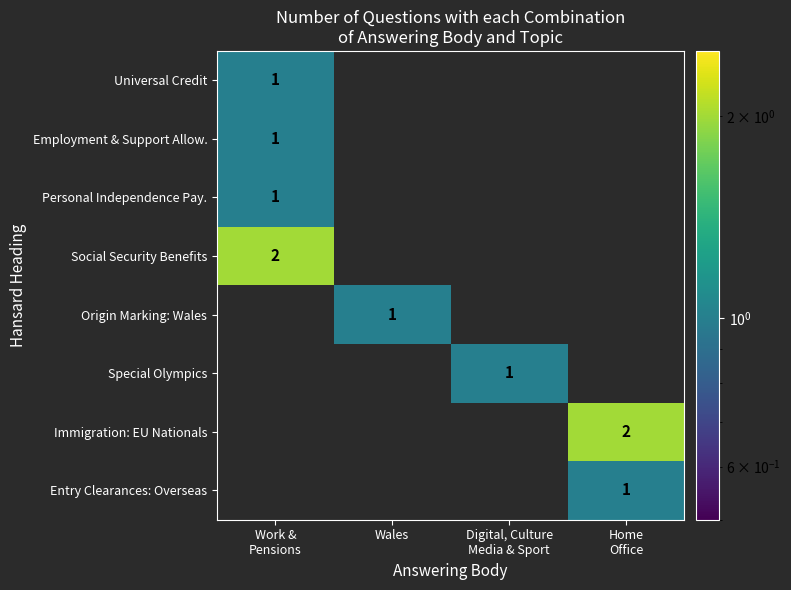

How many series are shown in this chart?

8